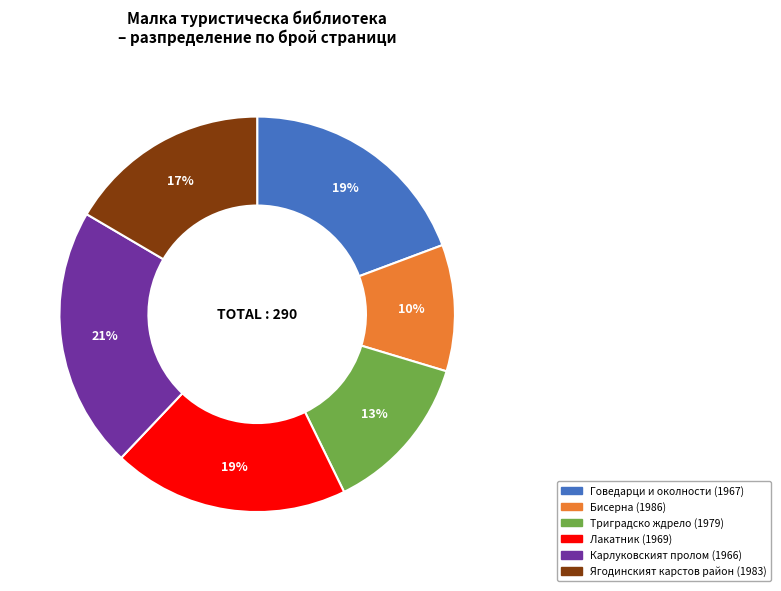

Between Говедарци и околности (1967) and Бисерна (1986), which is larger?

Говедарци и околности (1967)